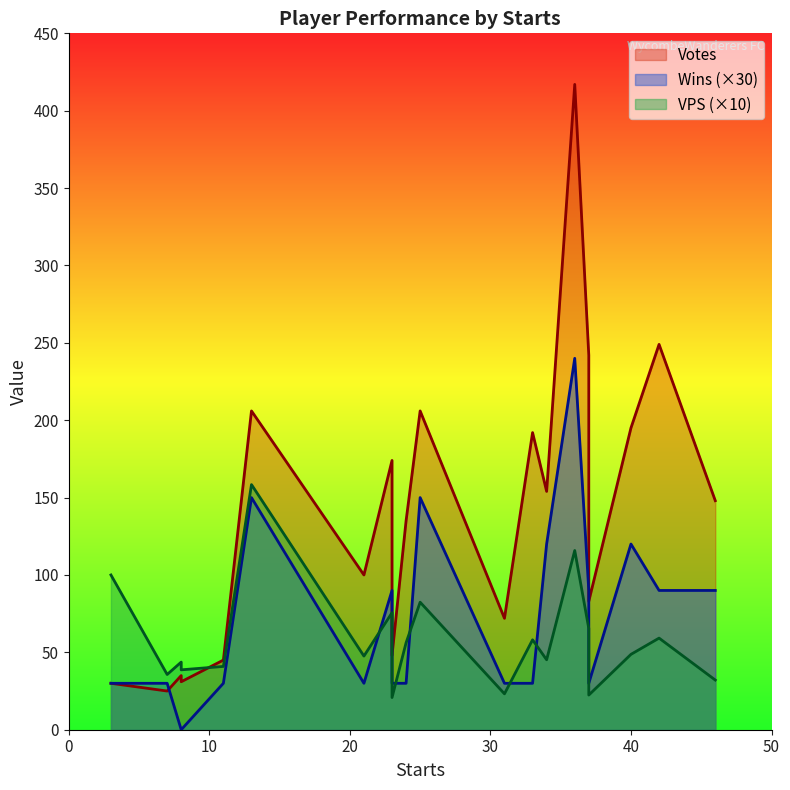

Rank the categories by VPS value from highest to lowest.

13, 36, 3, 25, 23, 37, 42, 33, 24, 40, 21, 34, 8, 11, 8, 7, 46, 31, 37, 23